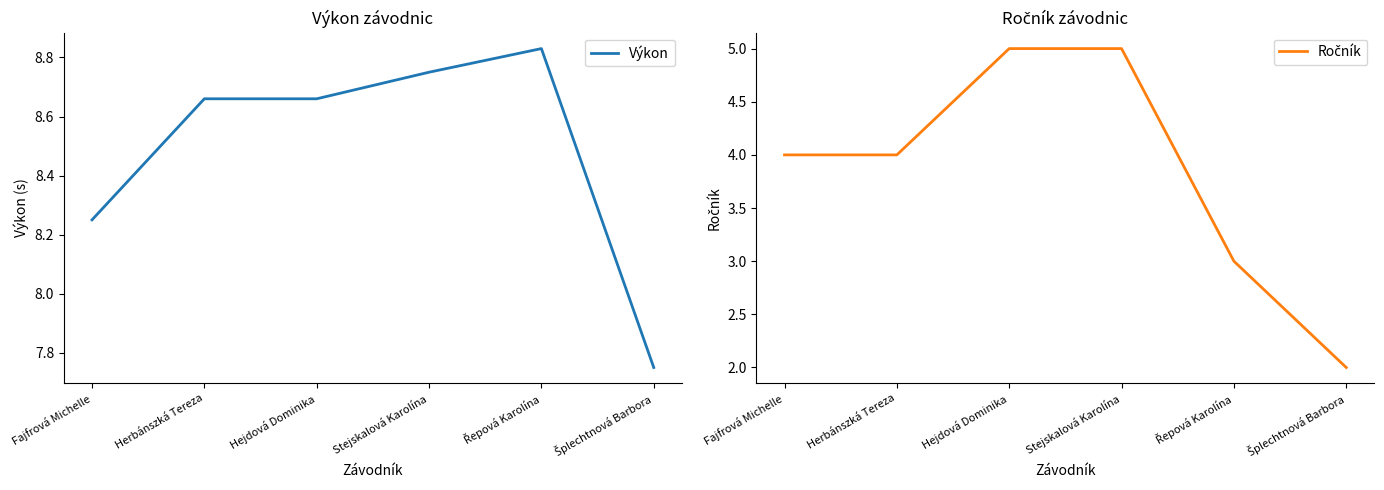

True or false: Ročník and Výkon intersect in this chart.

False